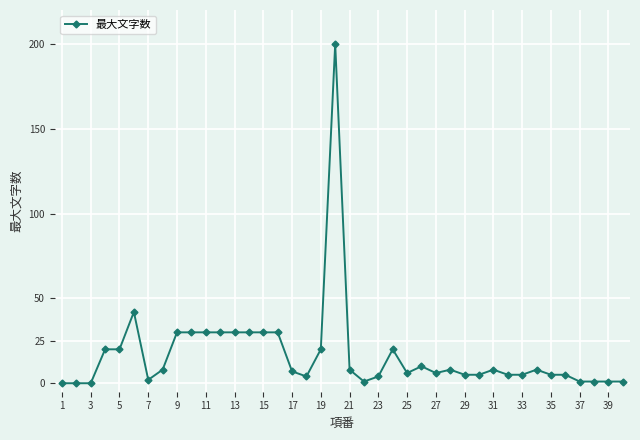

What is the difference between the second highest and second lowest values?

42